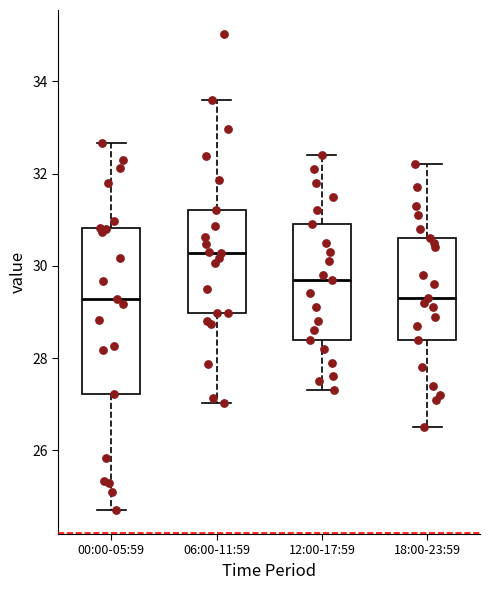

Where does the upper whisker of the box for 12:00-17:59 end on the y-axis? The values are not printed on the chart, so give them approximately, as read against the axis.

32.4